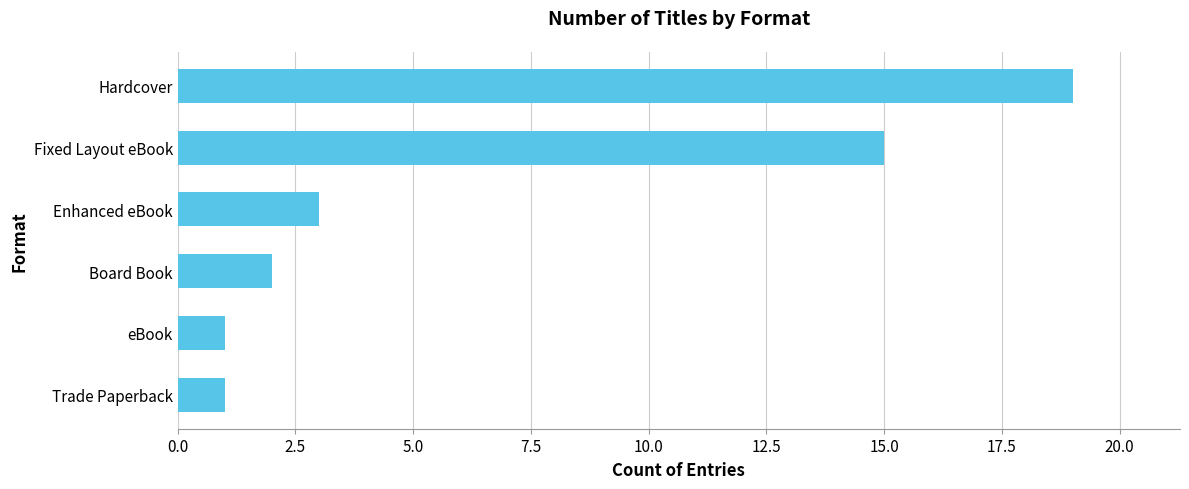

Are the bars grouped side by side (vs. stacked)?

No